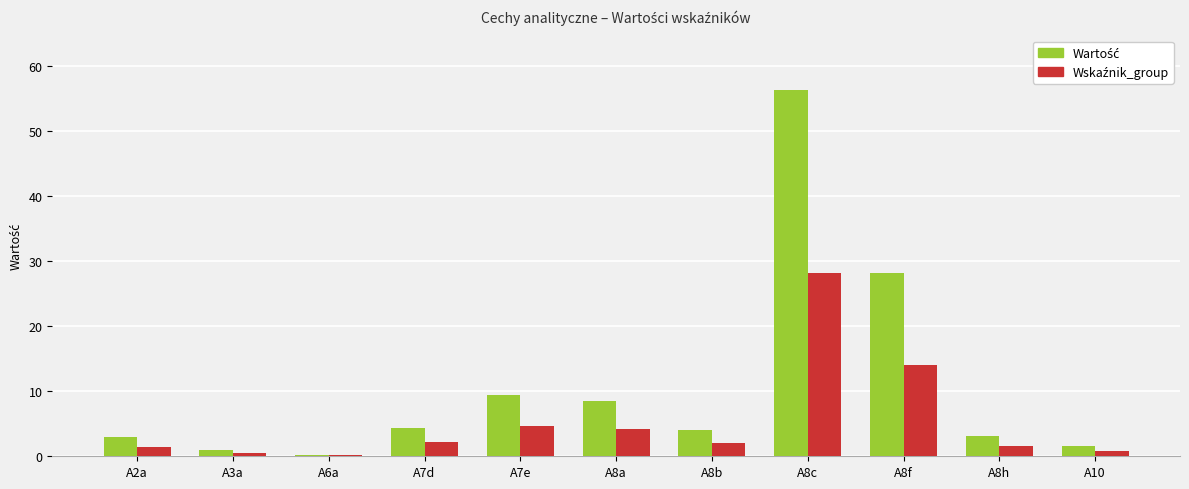

What is the total value across all series at A8b?

6.2